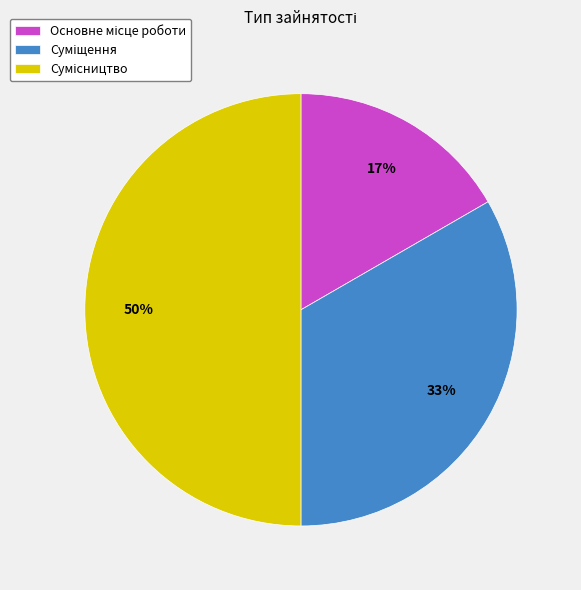

To the nearest percent, what is the difference between the largest and smallest slice percentages?

33%